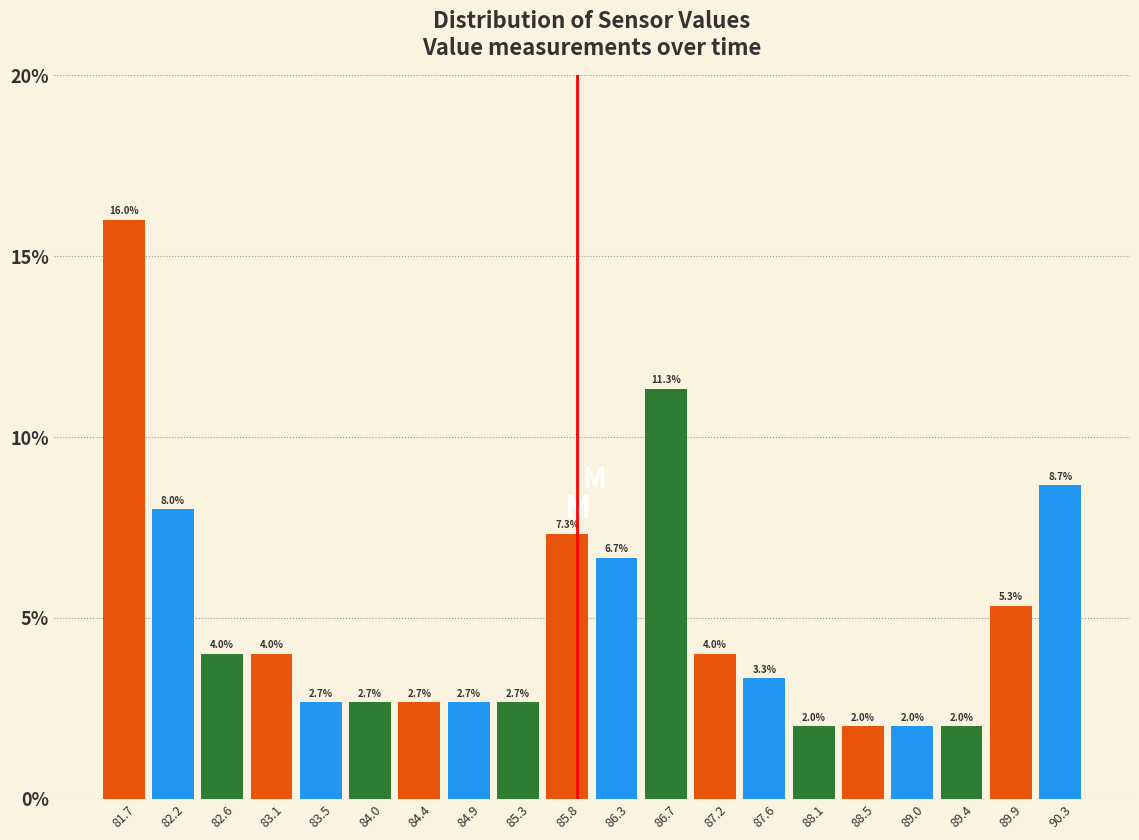

Over which range of the x-axis is the bar tallest?

81.50 to 81.95